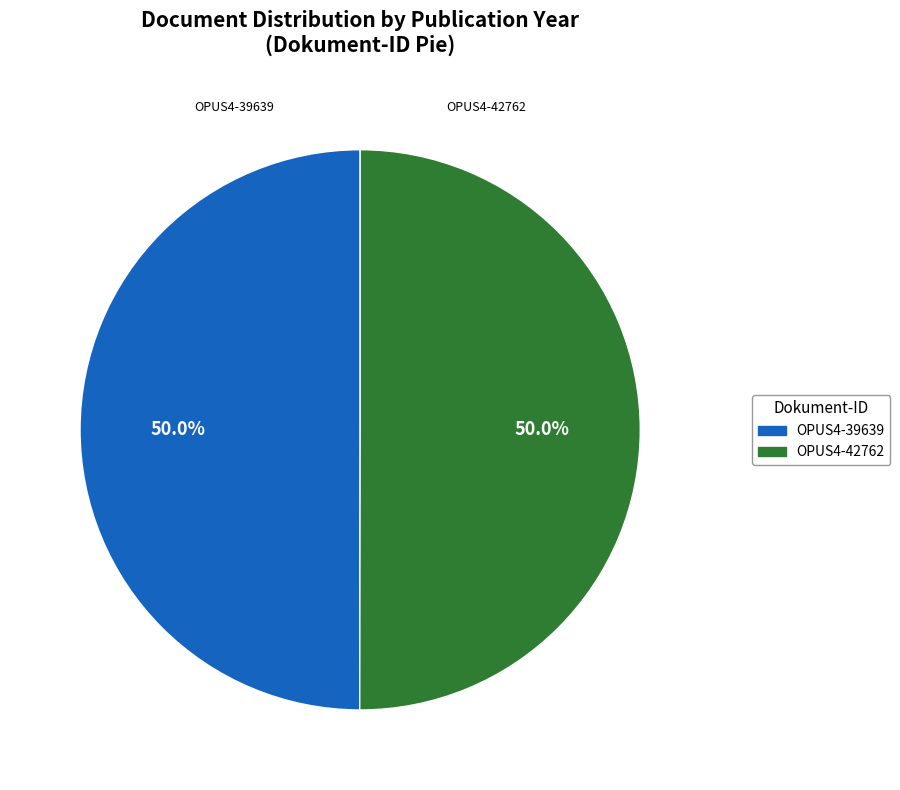

Count the number of slices in the pie.

2